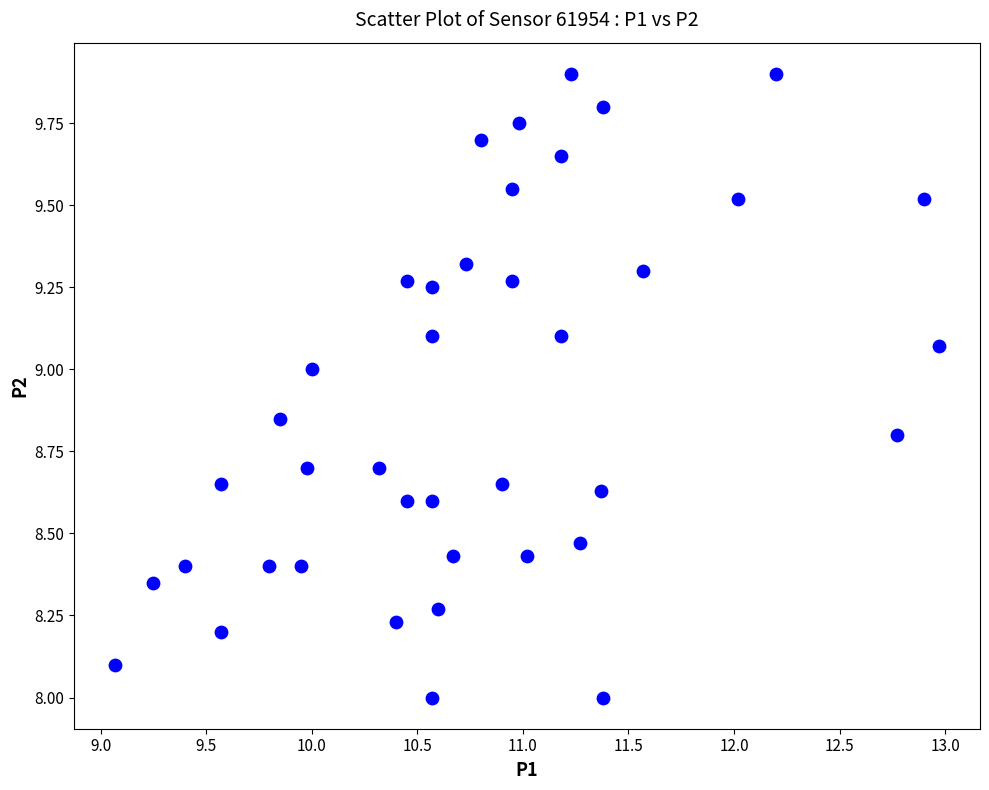

What is the range of X values (max minus min)?

3.9